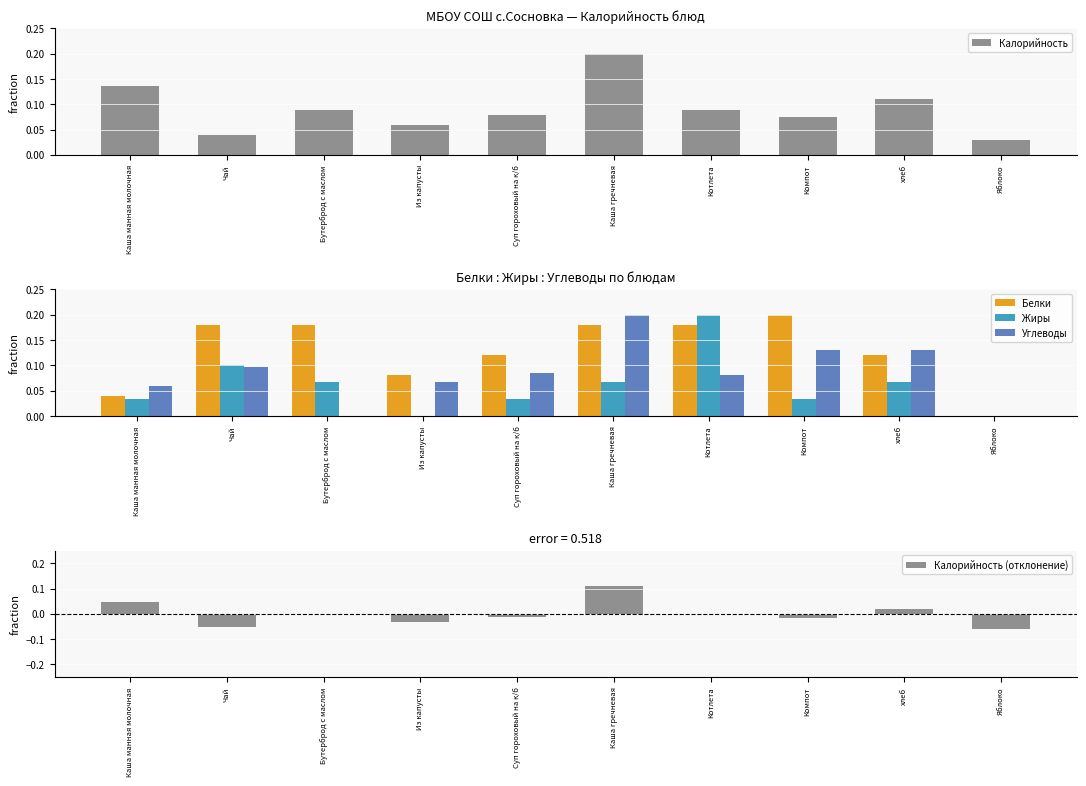

What is the difference between the Углеводы values at Из капусты and хлеб?

0.1